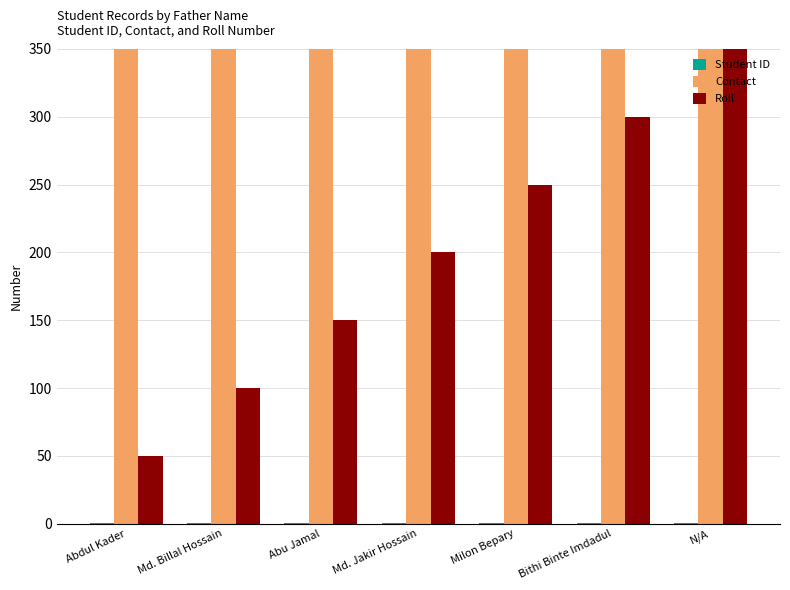

What are all the series names shown in the legend?

Student ID, Contact, Roll